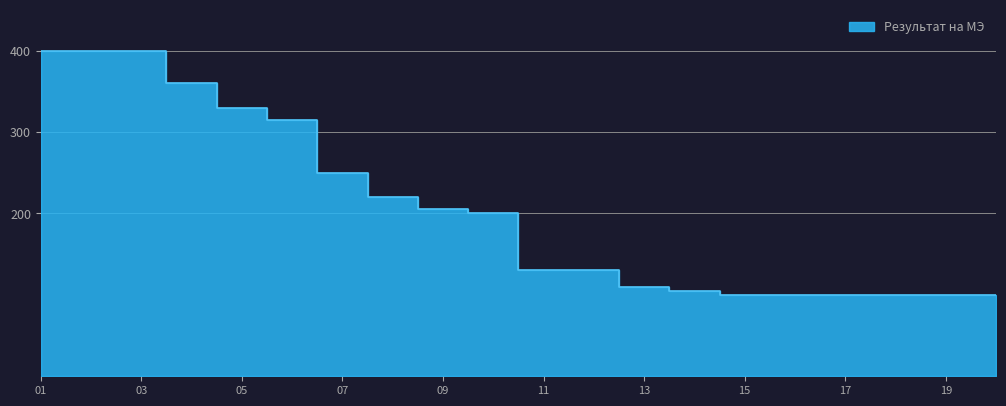

The value at 7 is 382. True or false?

False